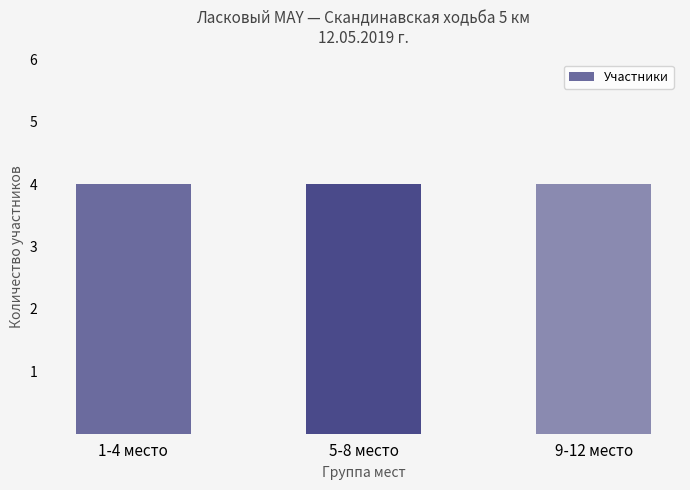

Are the bars horizontal?

No